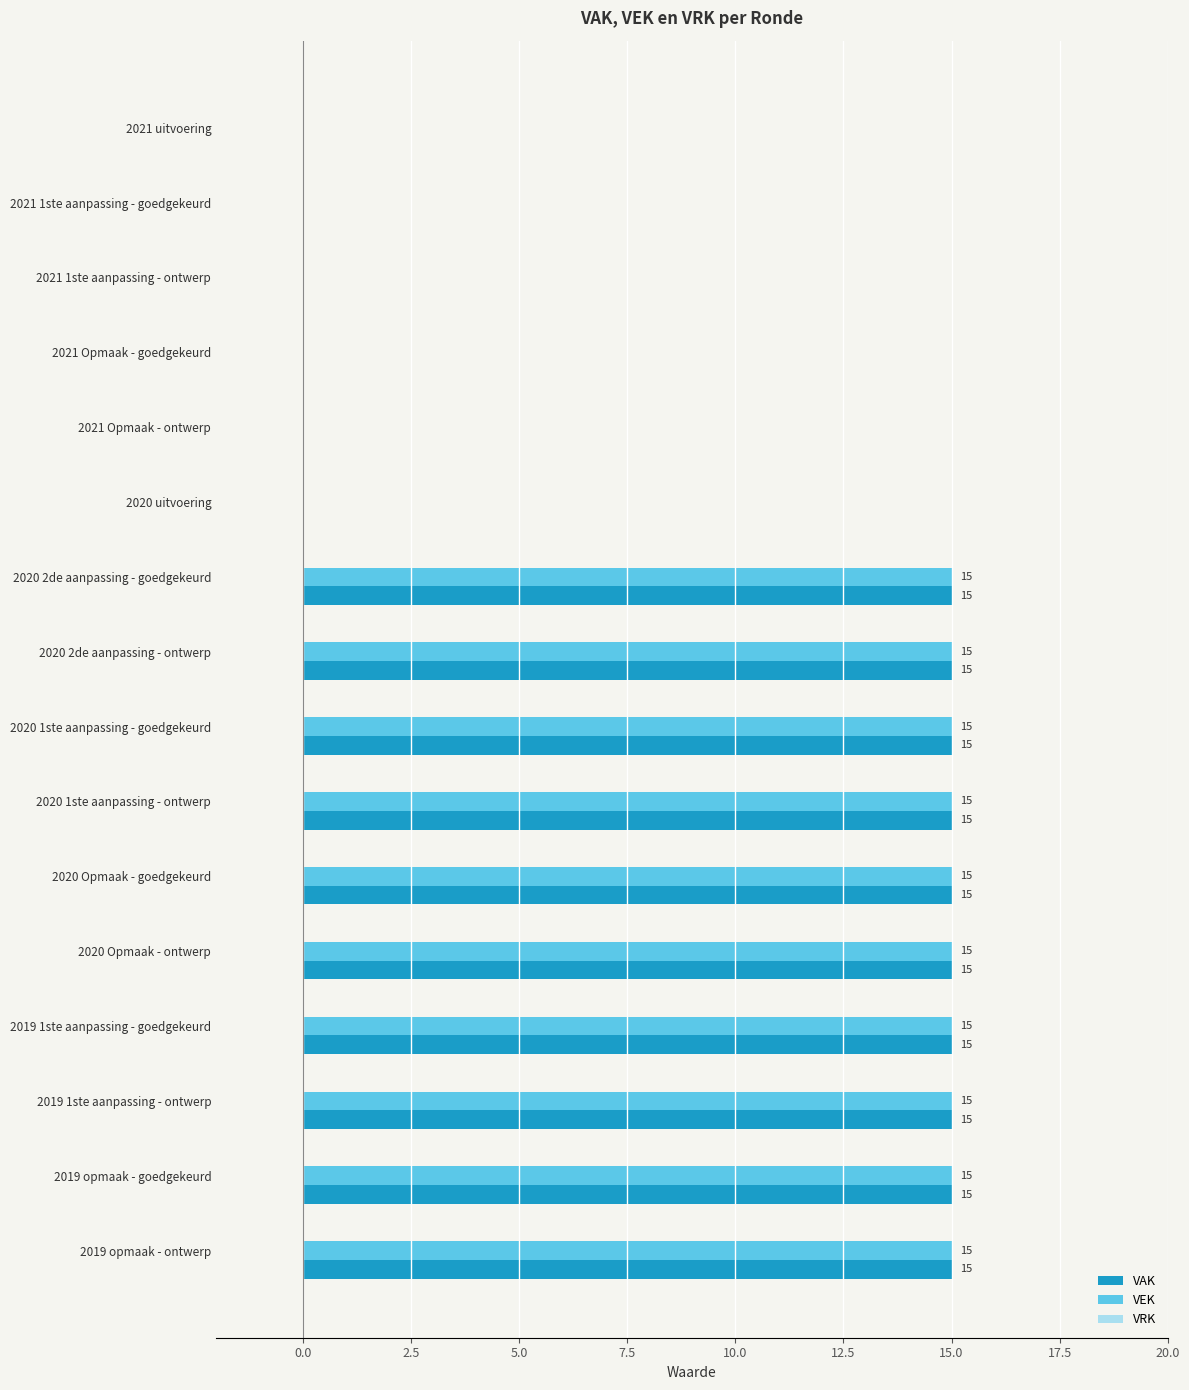

What is the sum of all VAK values?

150